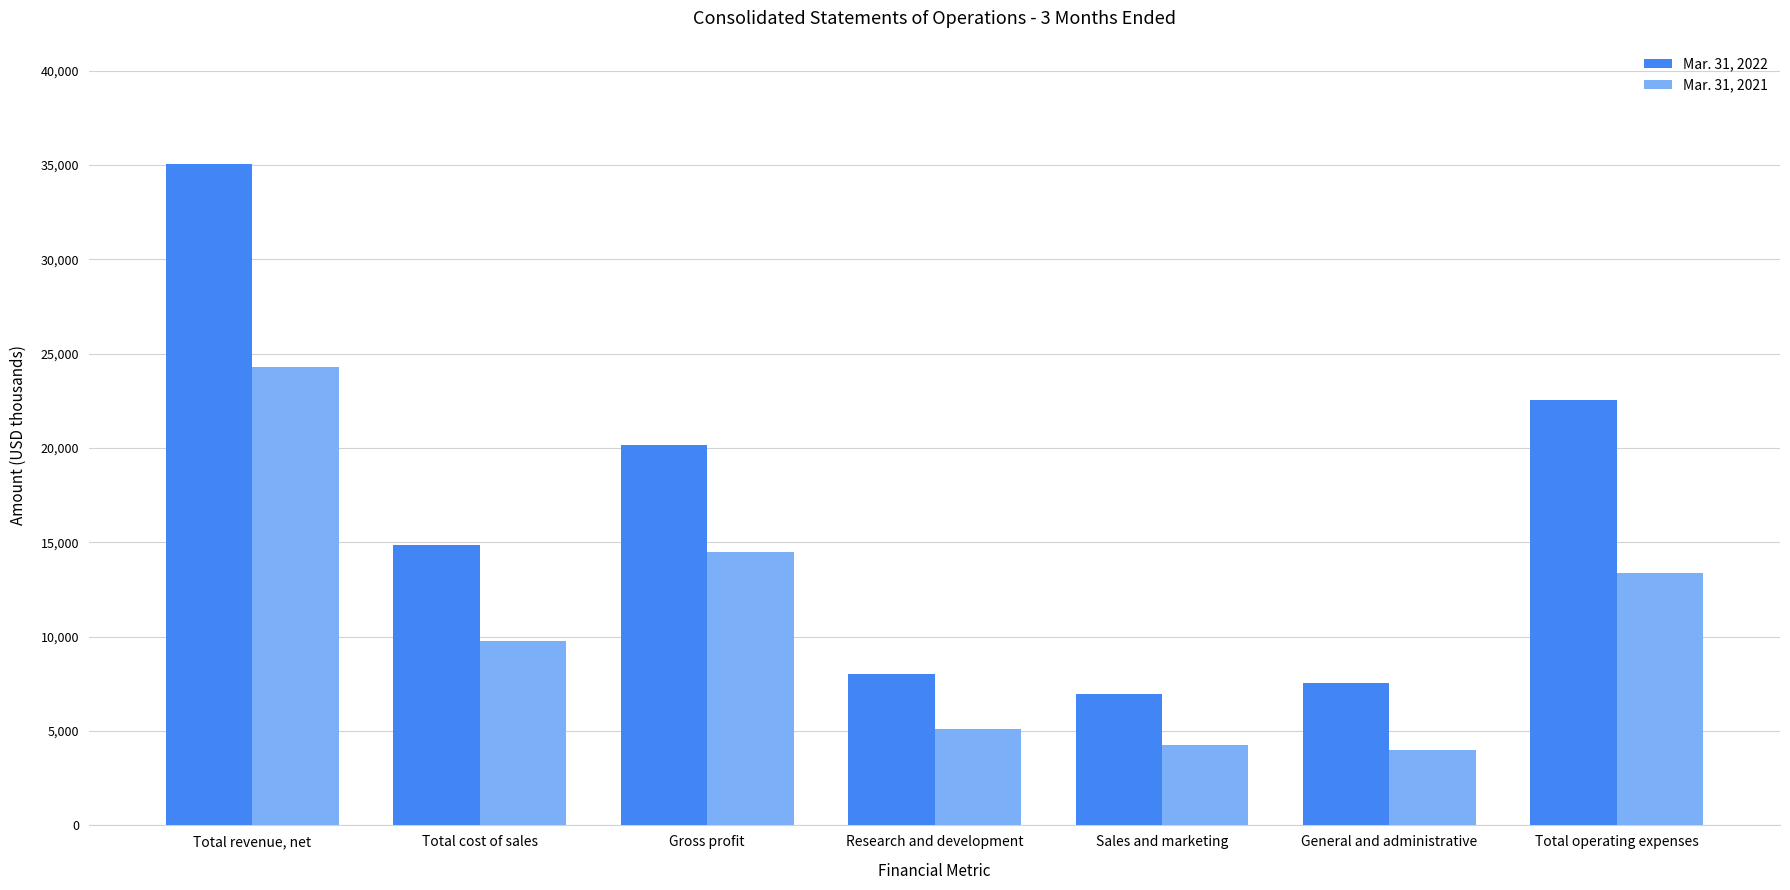

What is the average value of the Mar. 31, 2022 series?

16457